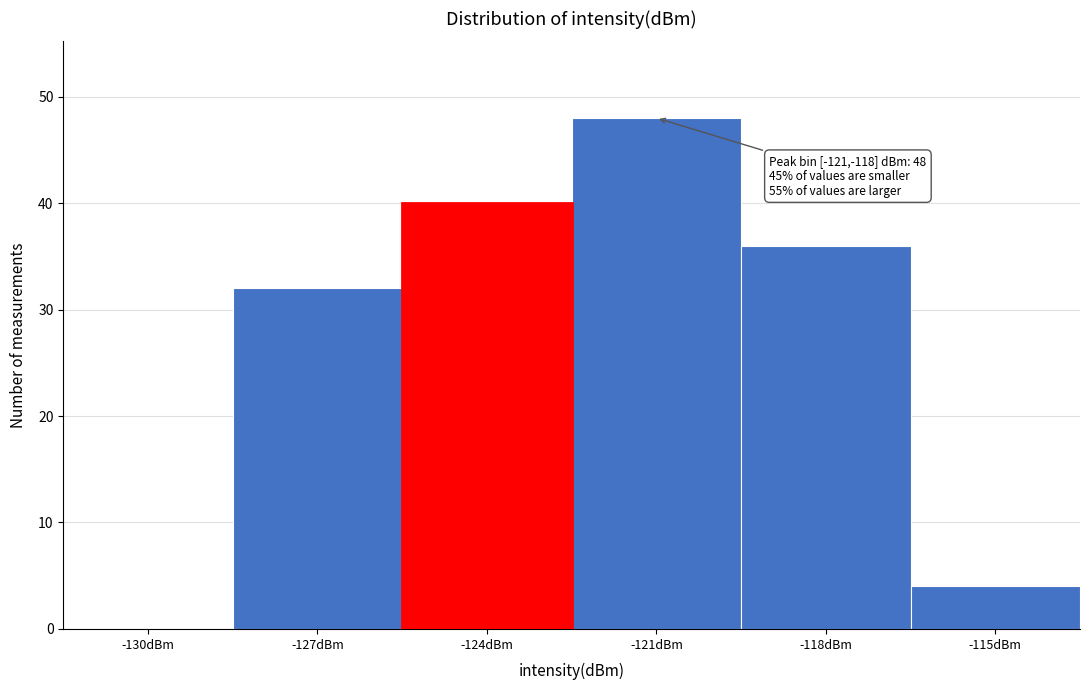

Reading left to right, what are all the values shown in this chart?

-130dBm=0	-127dBm=32	-124dBm=40	-121dBm=48	-118dBm=36	-115dBm=4